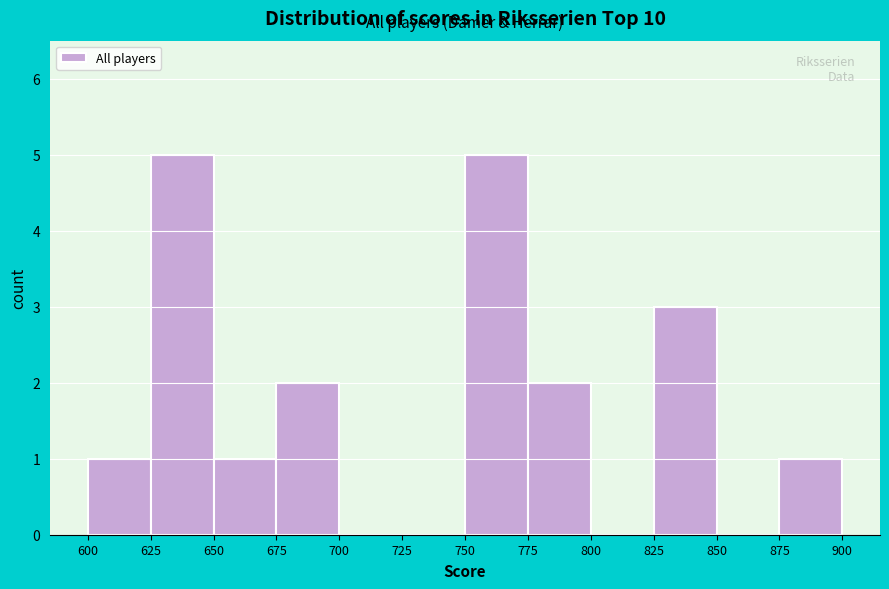

Reading left to right, list every bar in this chart as the range it spans on the x-axis followed by its height. The values are not printed on the chart, so give them approximately, as read against the axis.

600 to 625: 1
625 to 650: 5
650 to 675: 1
675 to 700: 2
700 to 725: 0
725 to 750: 0
750 to 775: 5
775 to 800: 2
800 to 825: 0
825 to 850: 3
850 to 875: 0
875 to 900: 1